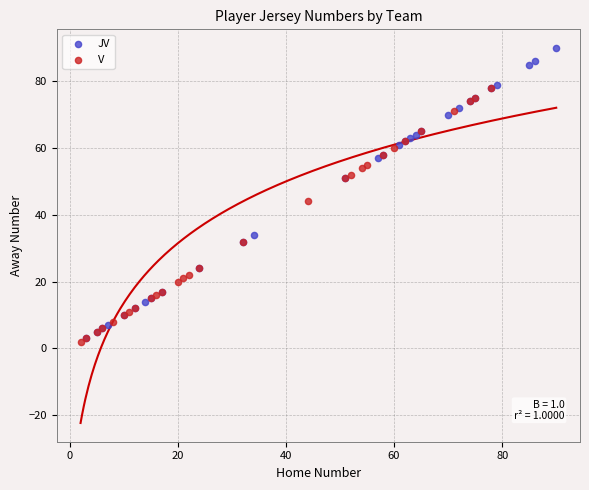

Which series contains the highest Y value?

JV